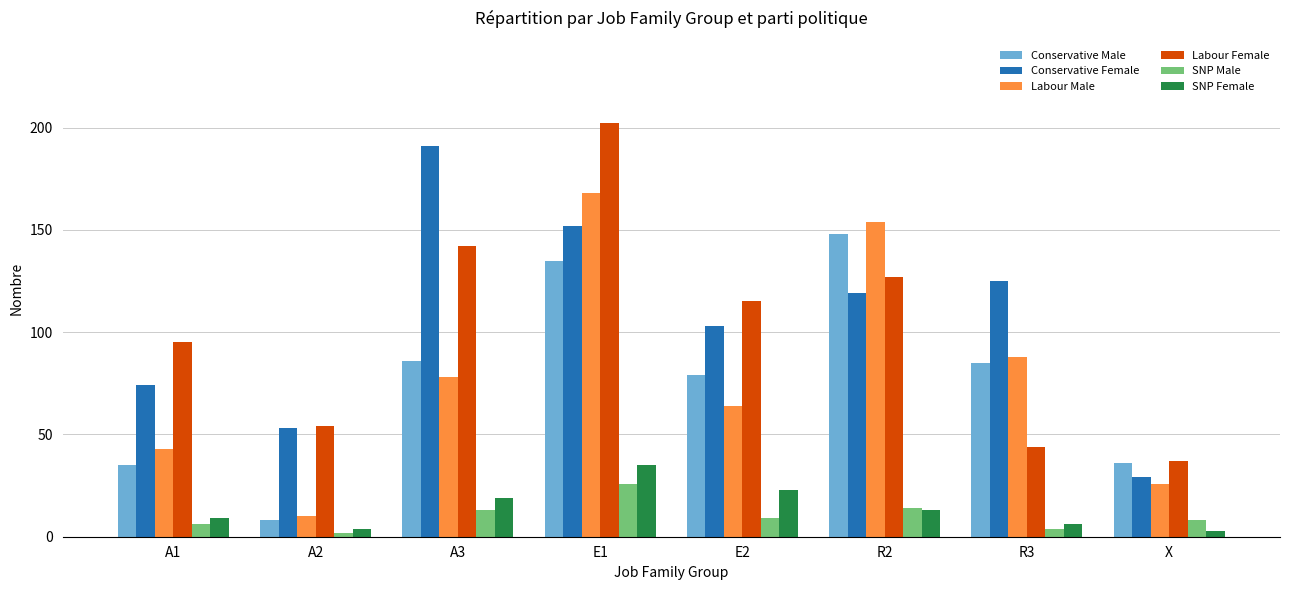

Which series has the widest spread of values?

Labour Female